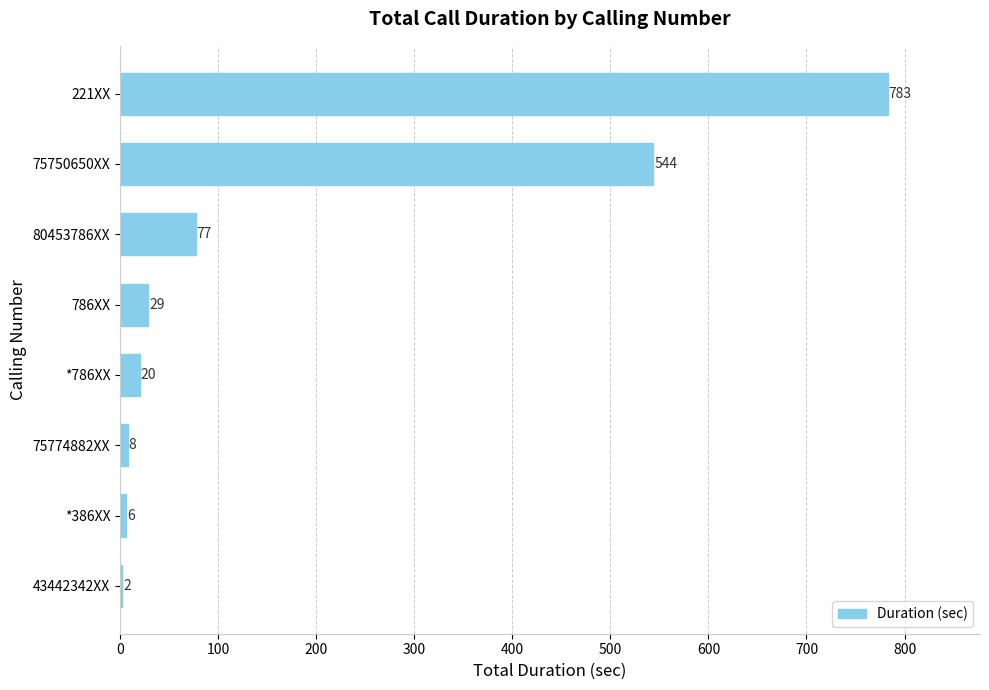

What is the change in value from 80453786XX to 221XX?

+706